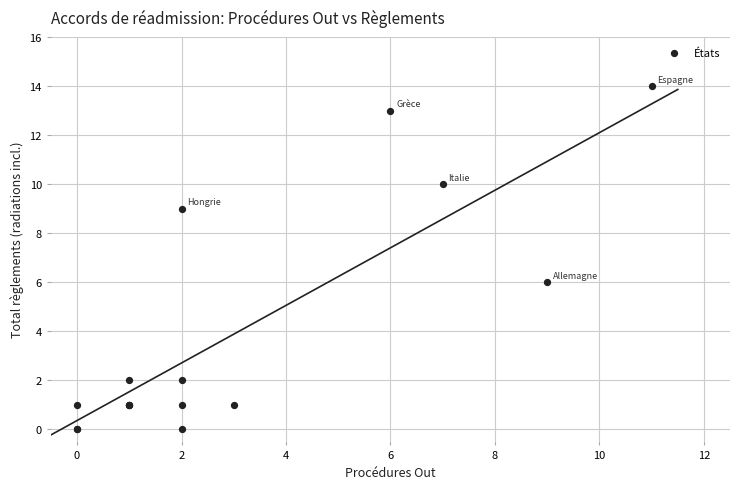

What Y value in the scatter plot is closest to 7?

6